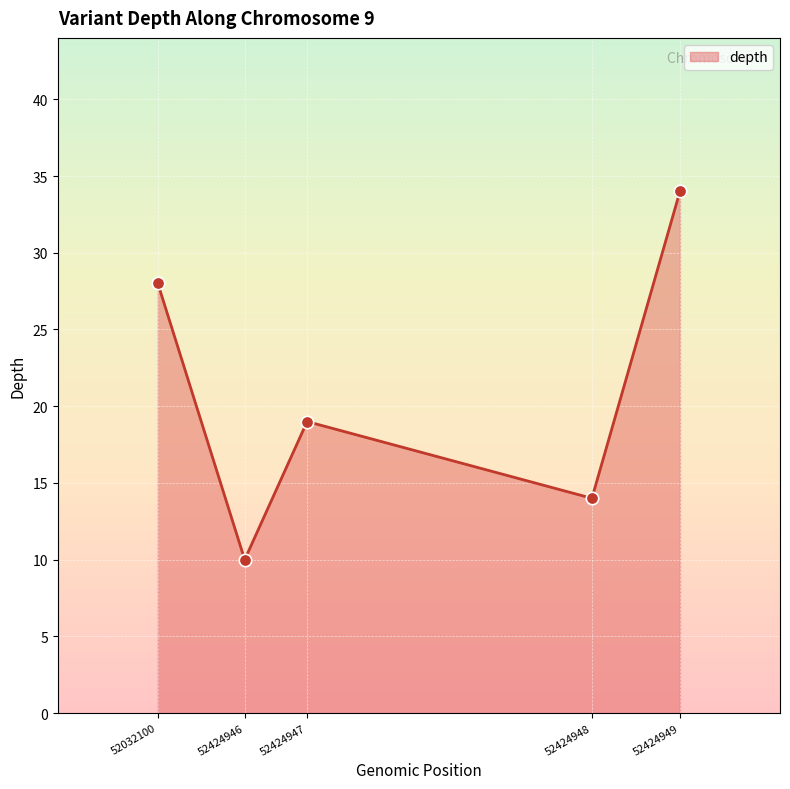

Approximately how many times larger is the value at 52424948 compared to 52424949?

0.4